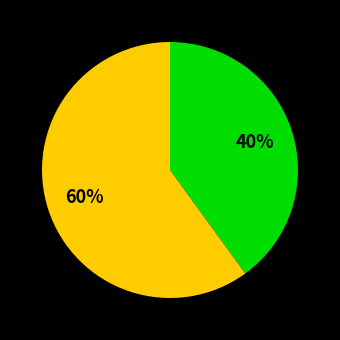

Is there a majority slice in this chart?

Yes